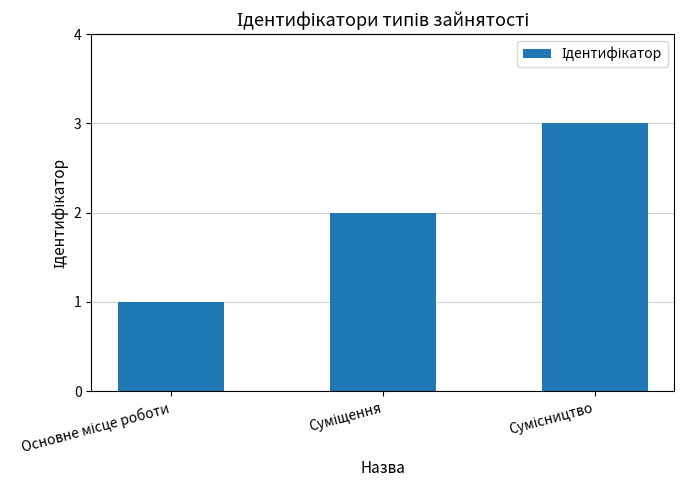

What is the sum of all values?

6